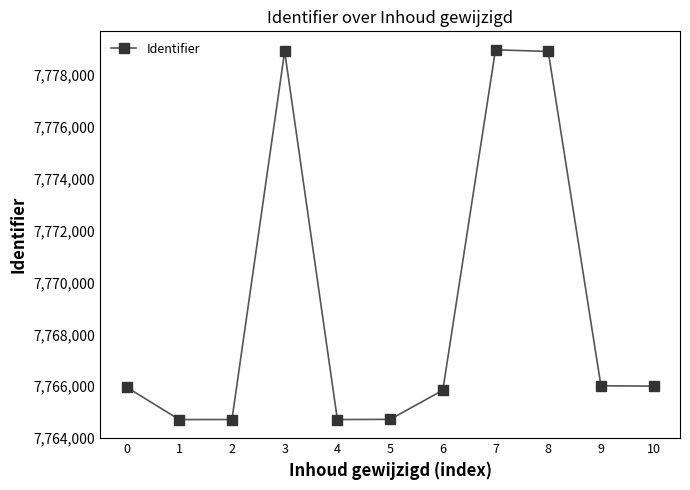

Does the chart have visible grid lines?

No